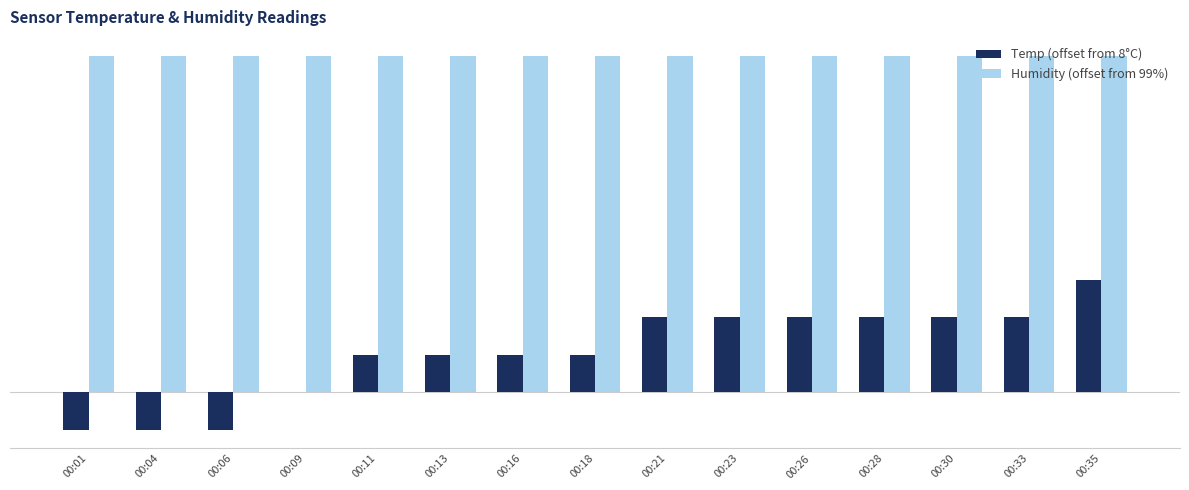

What is the minimum value for Temp (offset from 8°C)?

-0.1